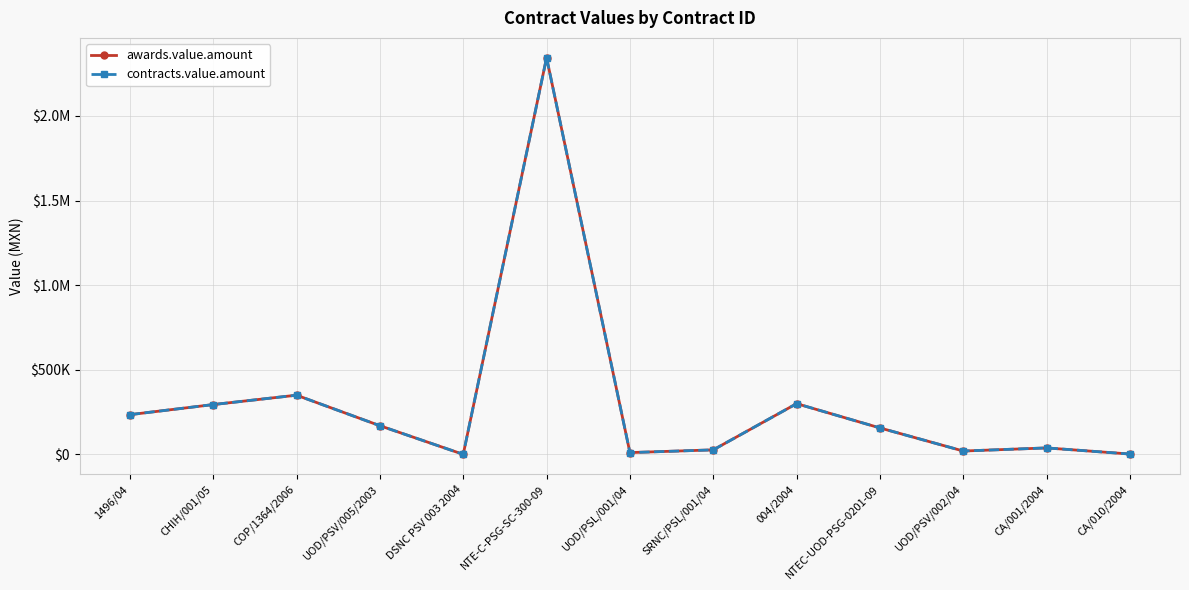

Is this an area chart (filled region under the line)?

No